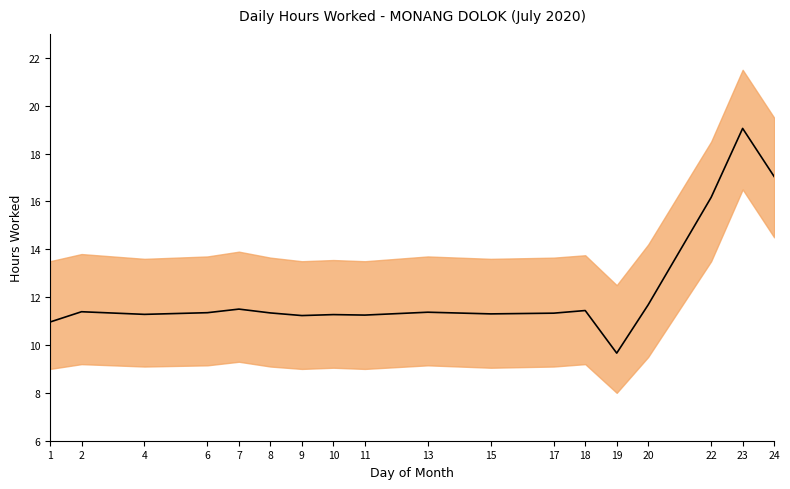

Reading left to right, what are all the values shown in this chart?

1=11.0	2=11.4	4=11.3	6=11.3	7=11.5	8=11.3	9=11.2	10=11.3	11=11.2	13=11.4	15=11.3	17=11.3	18=11.4	19=9.7	20=11.7	22=16.2	23=19.1	24=17.0